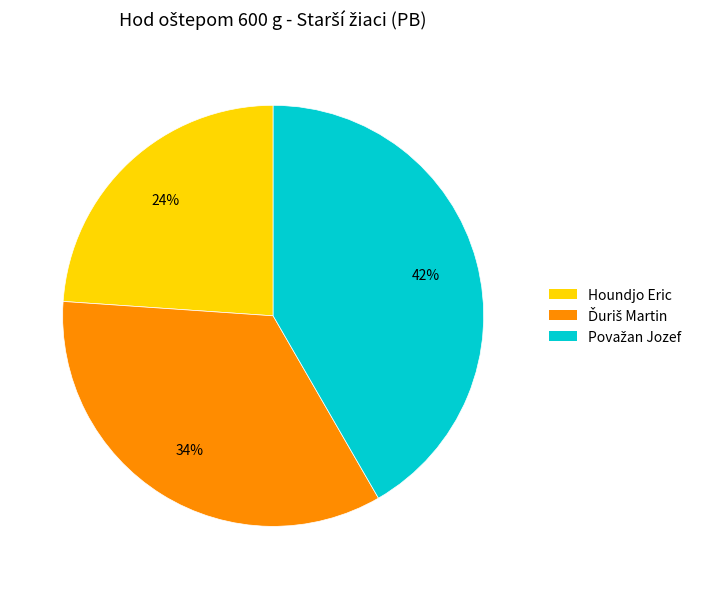

Is it true that Houndjo Eric is 24% of the pie?

True